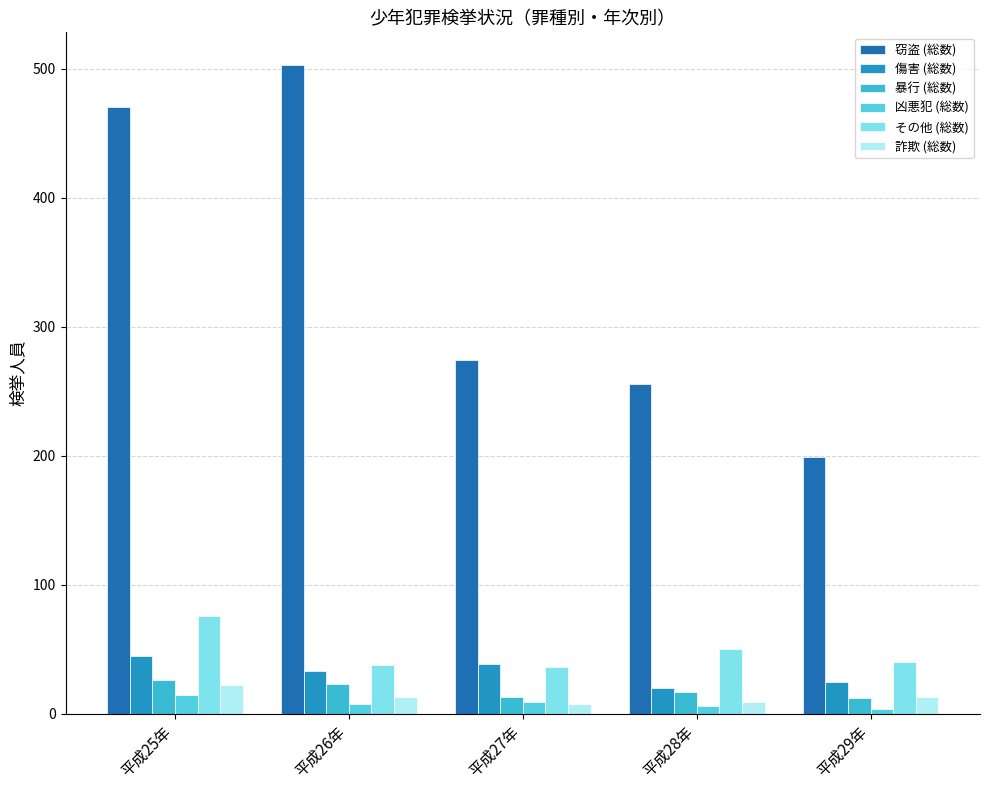

At 平成28年, list the series in order from smallest to largest.

凶悪犯 (総数), 詐欺 (総数), 暴行 (総数), 傷害 (総数), その他 (総数), 窃盗 (総数)